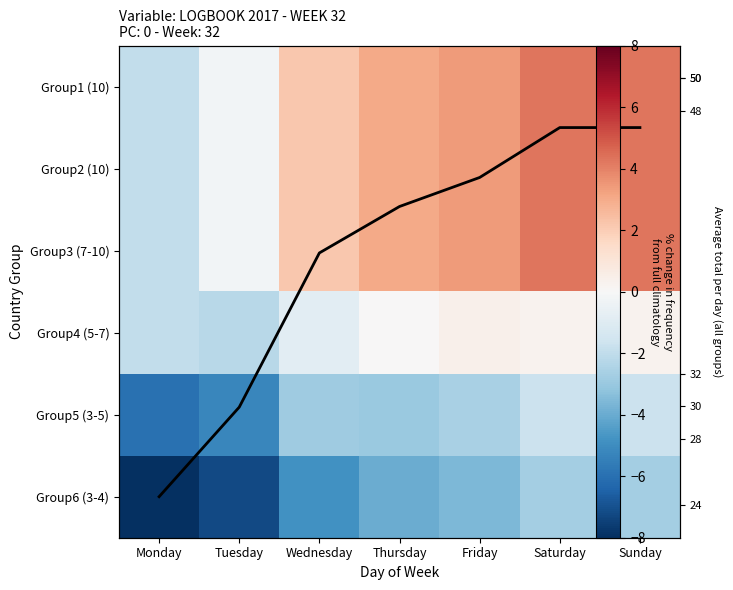

At how many categories does at least one series exceed 1?

5